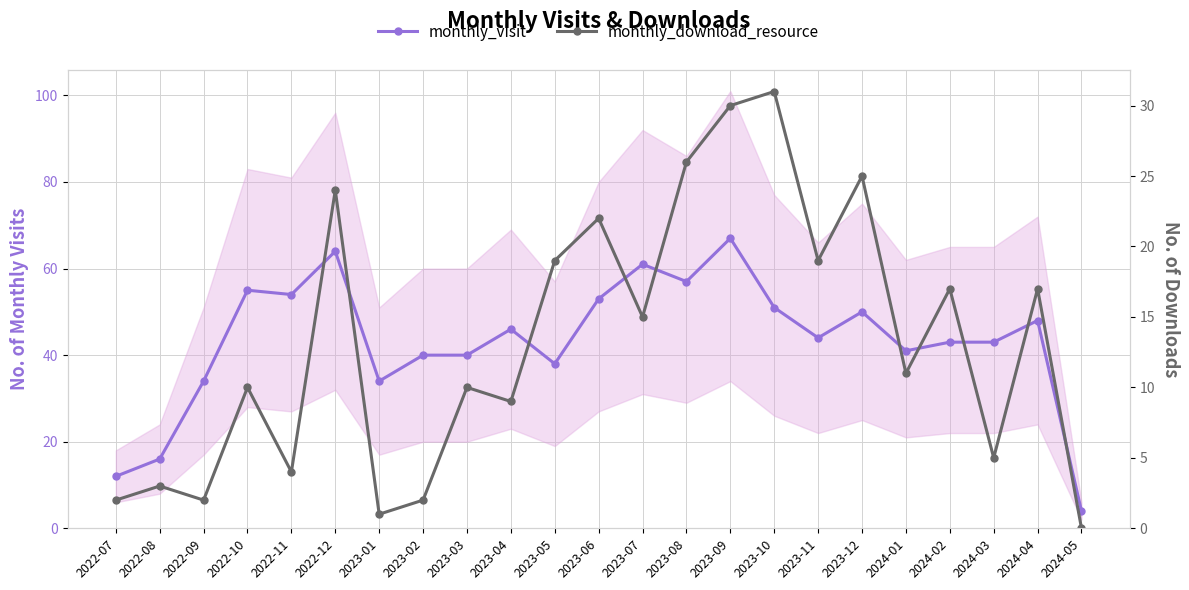

True or false: monthly_download_resource and monthly_visit cross at least once.

False